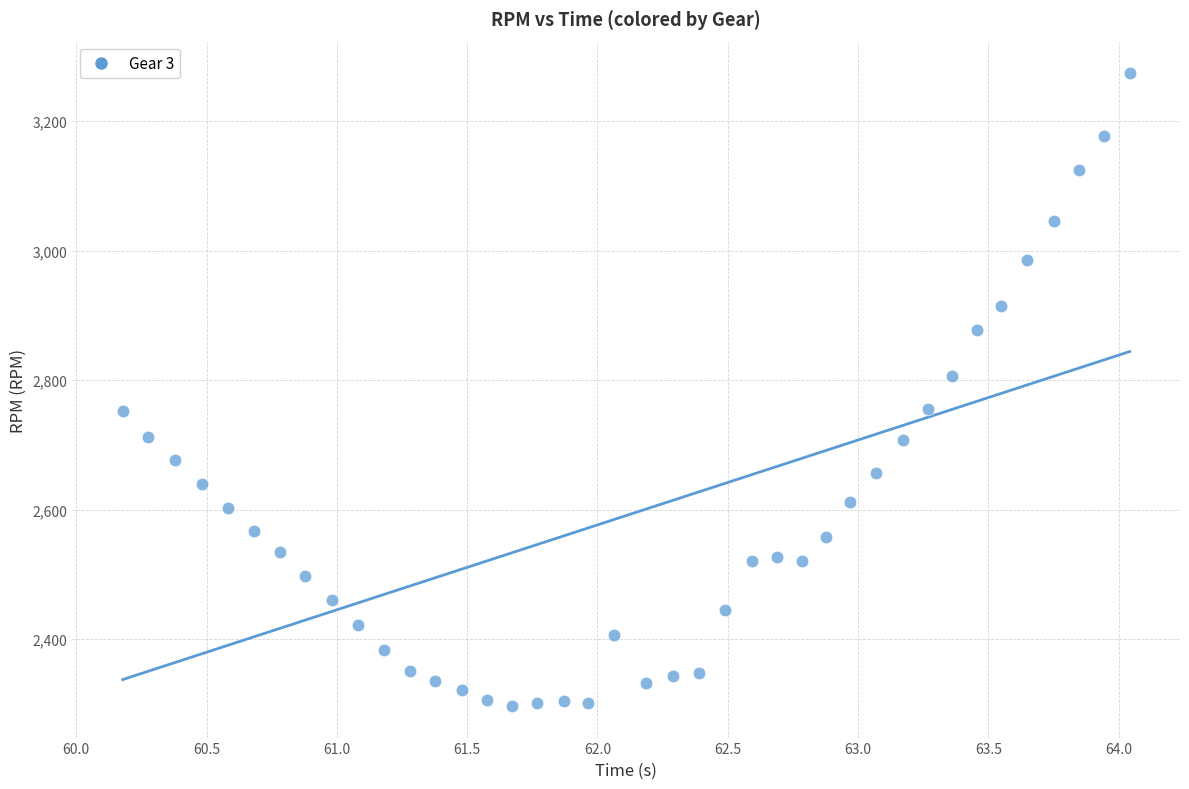

What is the range of Y values (max minus min)?

977